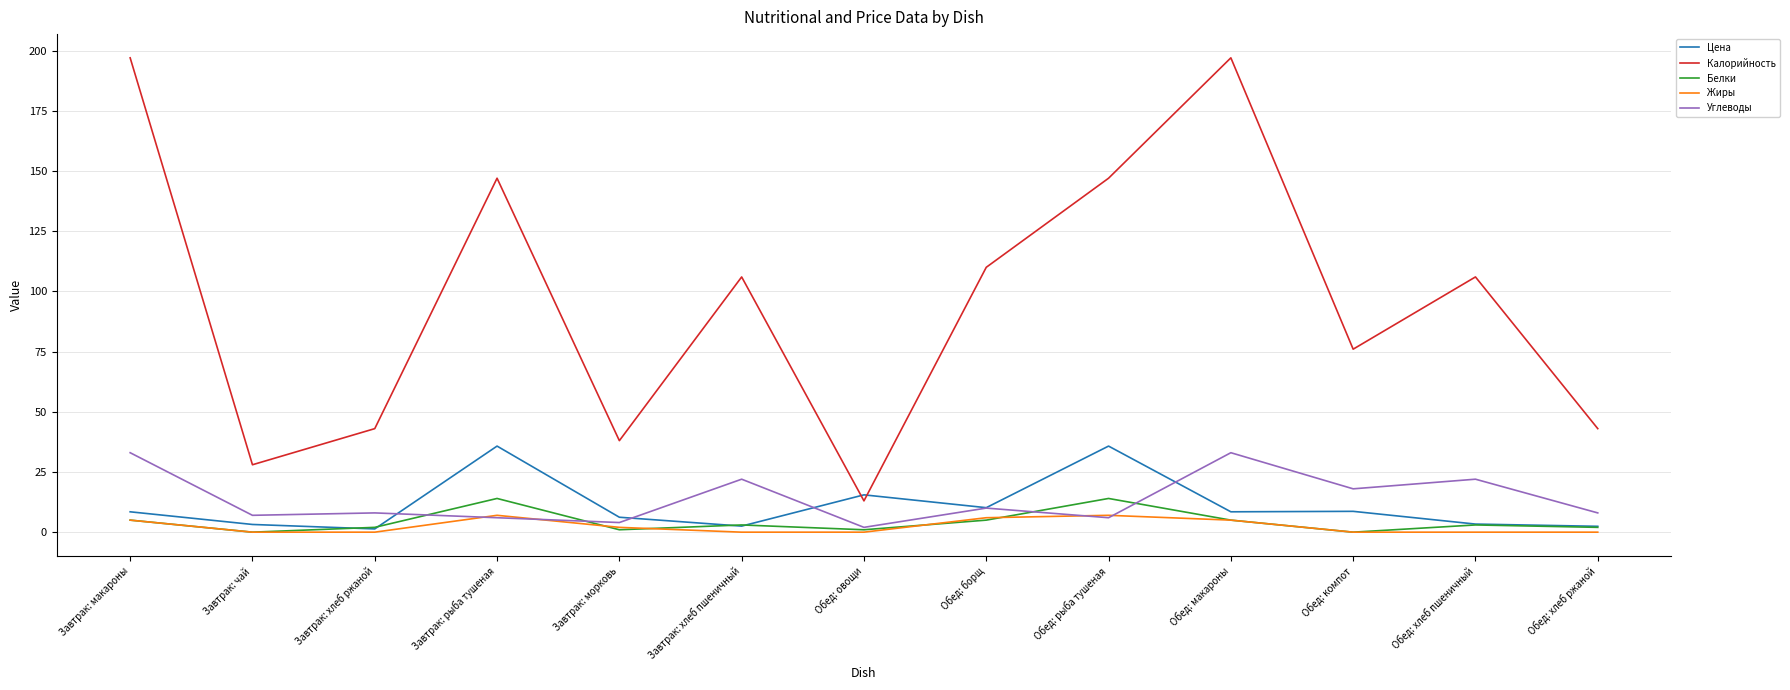

Is it true that Калорийность equals 164.1 at Обед: борщ?

False